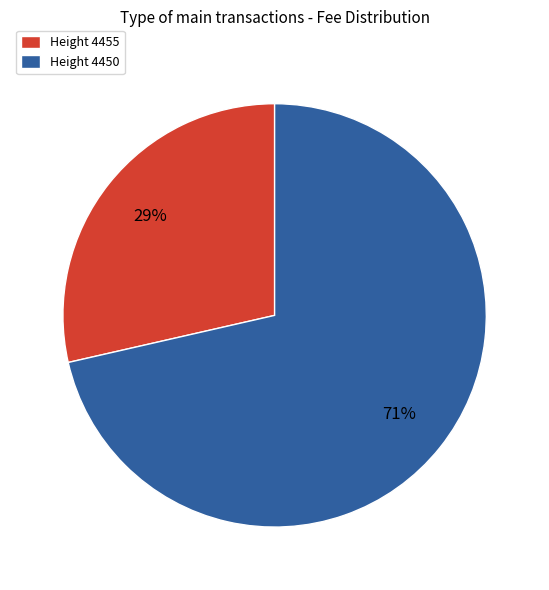

Count the number of slices in the pie.

2